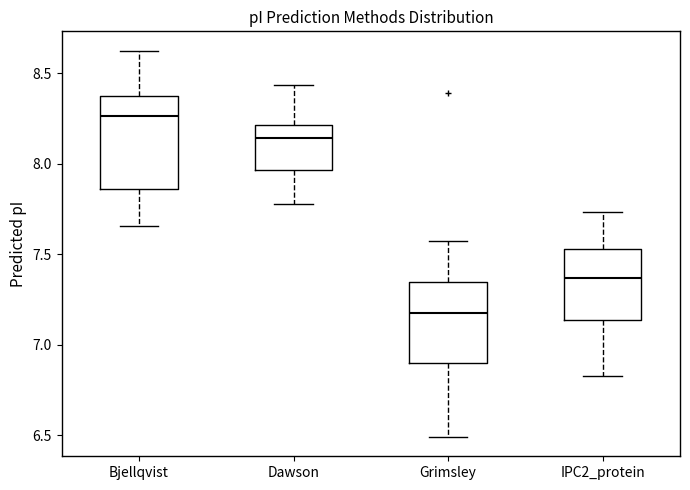

Where is the upper edge of the box for Dawson on the y-axis? The values are not printed on the chart, so give them approximately, as read against the axis.

8.20